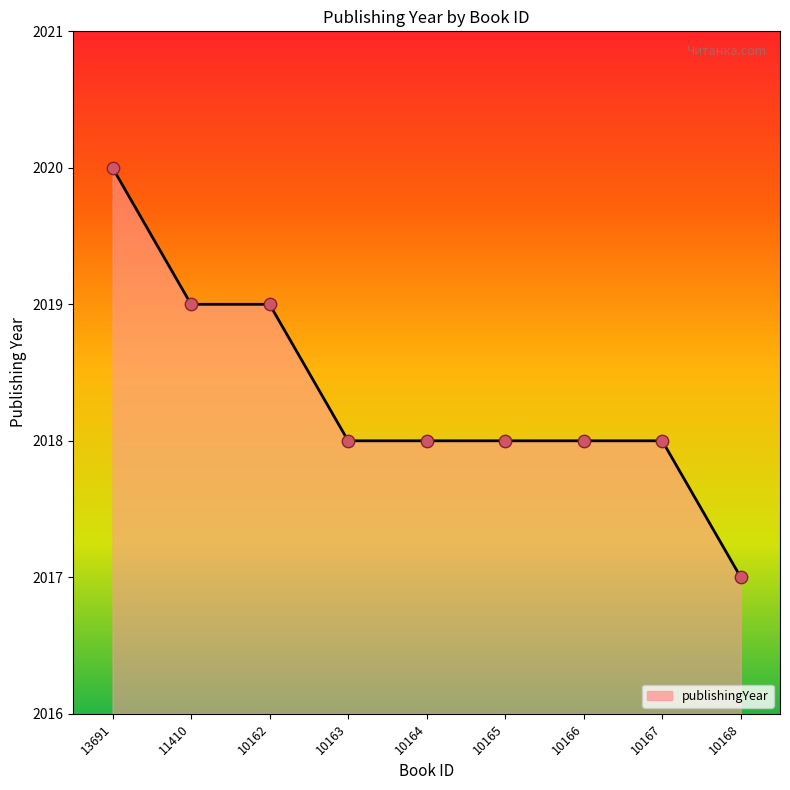

Between 13691 and 11410, which is larger?

13691